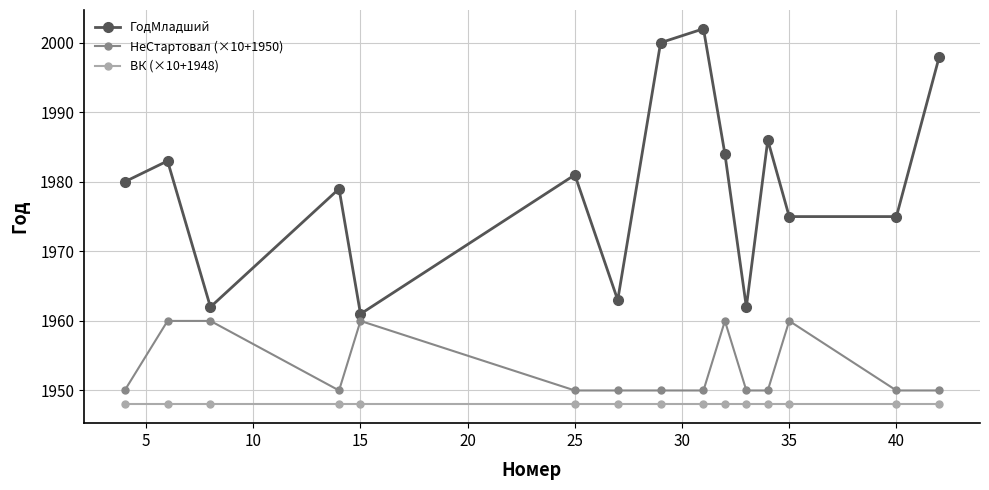

Which series has the largest range (max minus min)?

ГодМладший